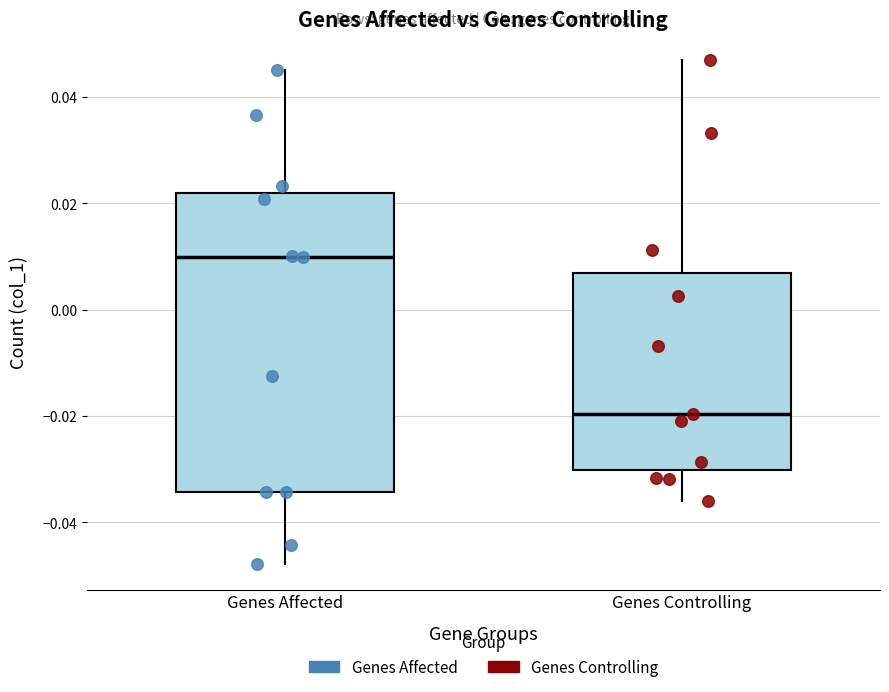

Where does the upper whisker of the box for Genes Controlling end on the y-axis? The values are not printed on the chart, so give them approximately, as read against the axis.

0.046